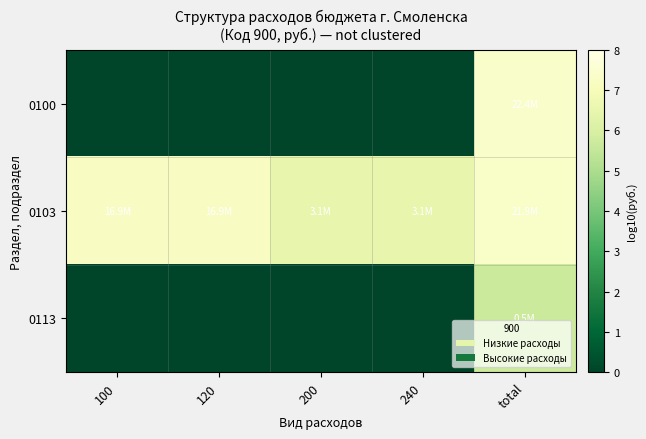

List the series in order of their peak value, highest first.

0100, 0103, 0113